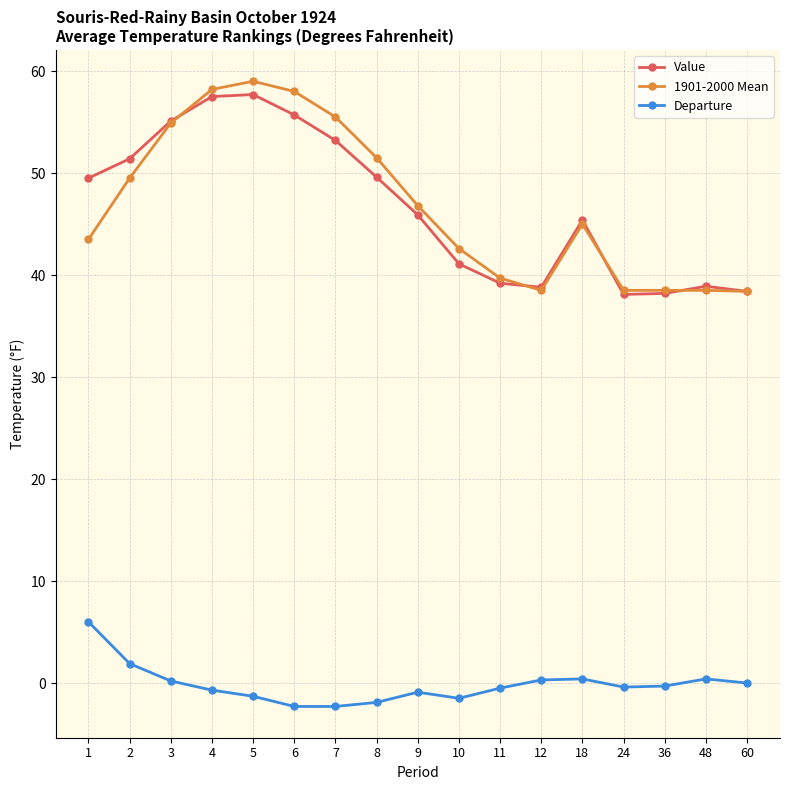

What are all the series names shown in the legend?

Value, 1901-2000 Mean, Departure